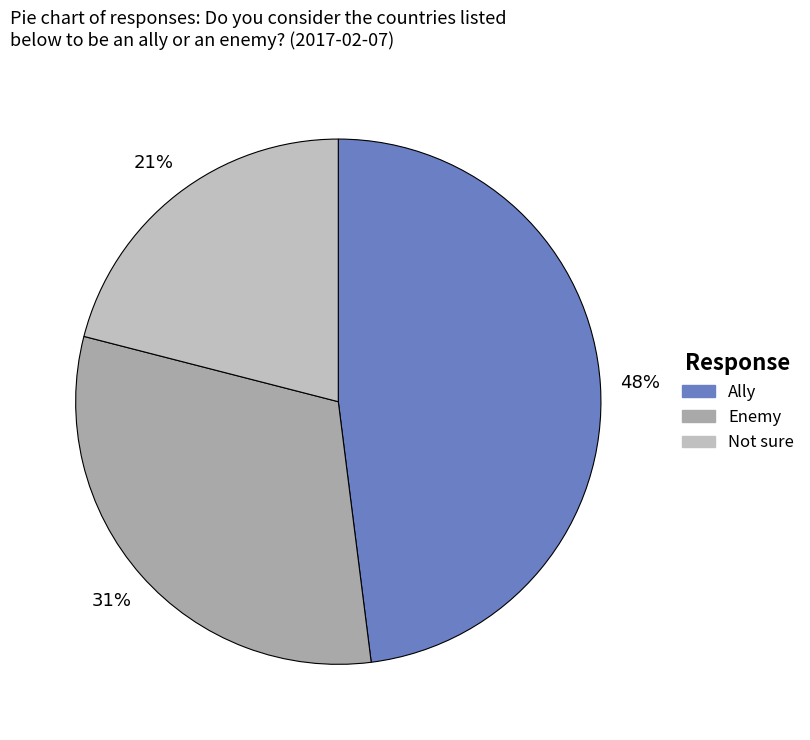

Combined, what portion of the pie is Ally and Enemy?

79.0%